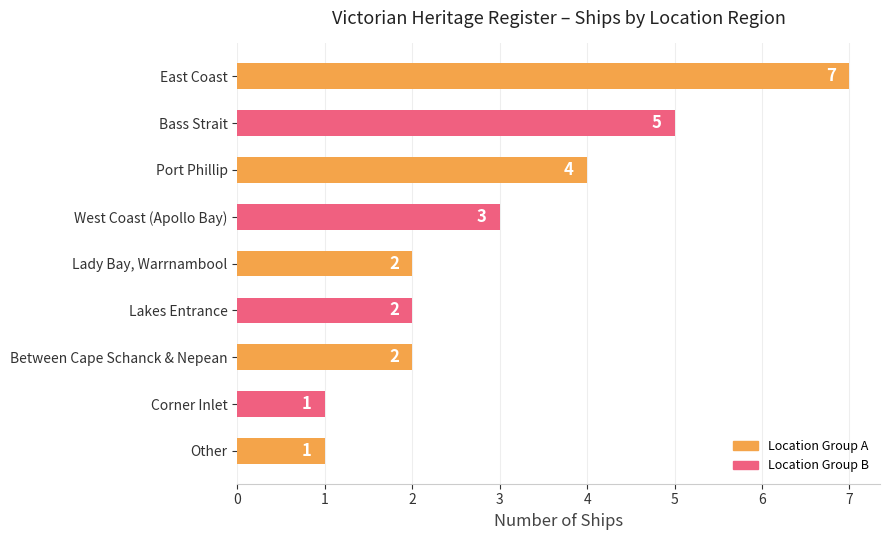

How many distinct data groups are displayed?

1